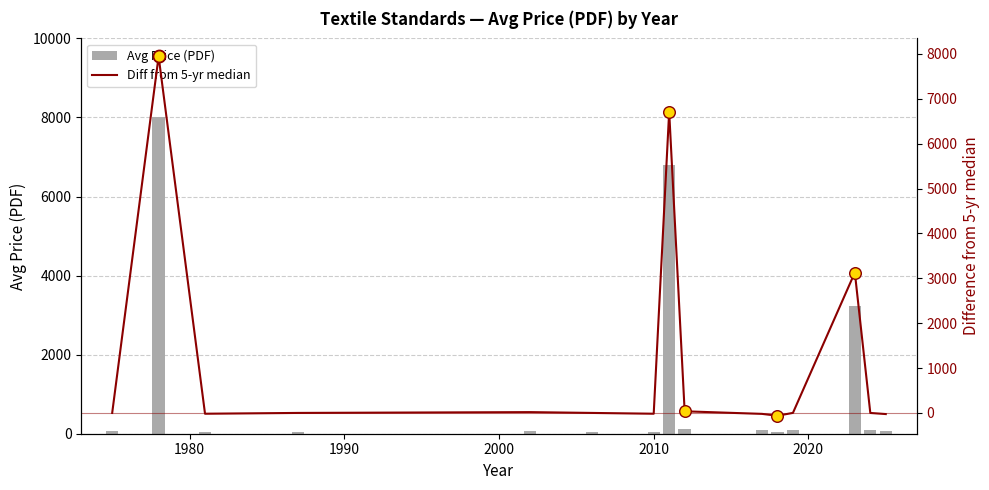

What is the sum of all Avg Price (PDF) values?

18870.6